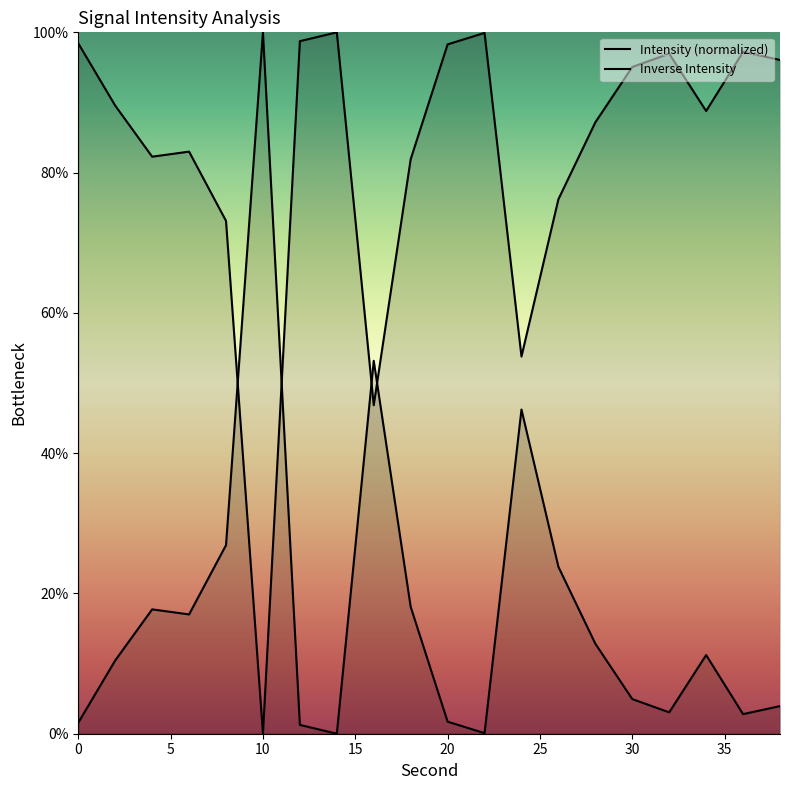

What is the maximum value shown in the chart?

100.0